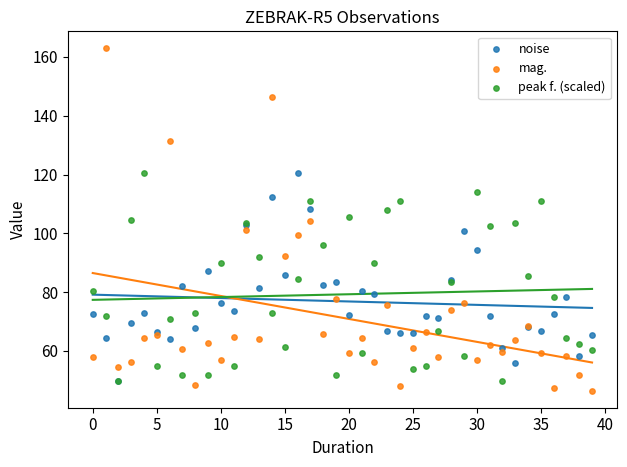

Which series has the widest spread of Y values?

mag.